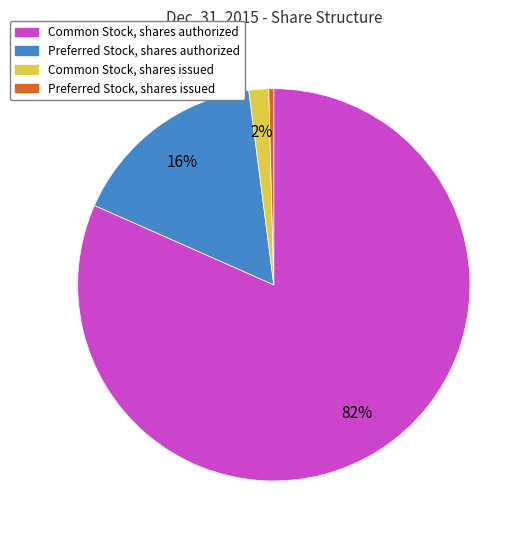

Which has a higher value, Preferred Stock, shares issued or Preferred Stock, shares authorized?

Preferred Stock, shares authorized